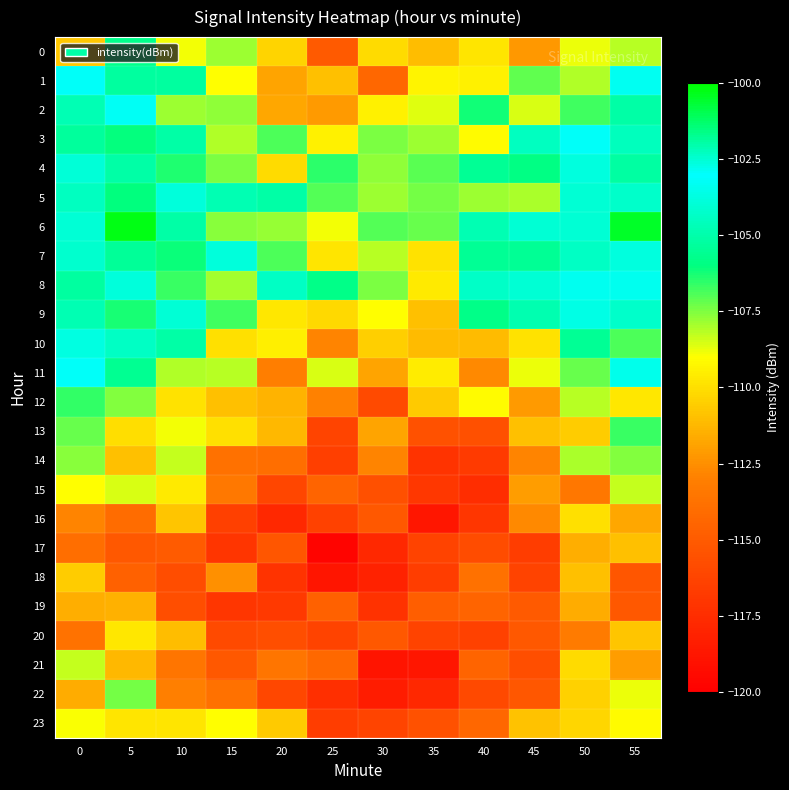

Which has a higher value, 0 or 40?

40